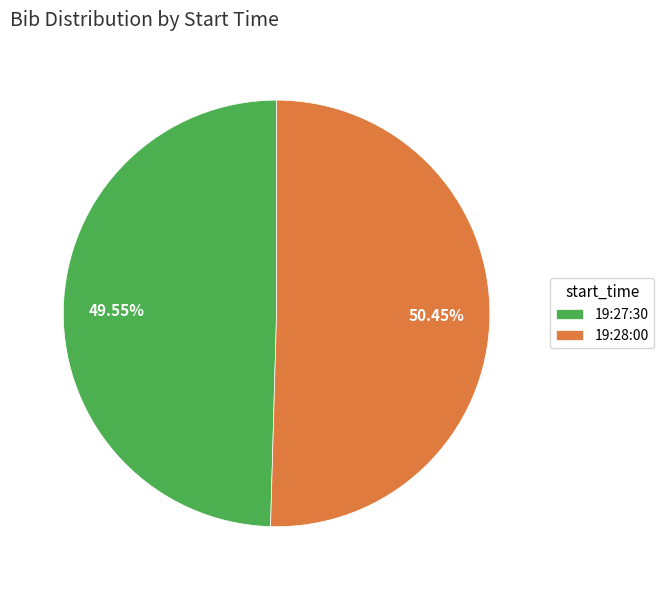

To the nearest percent, what is the difference between the largest and smallest slice percentages?

1%